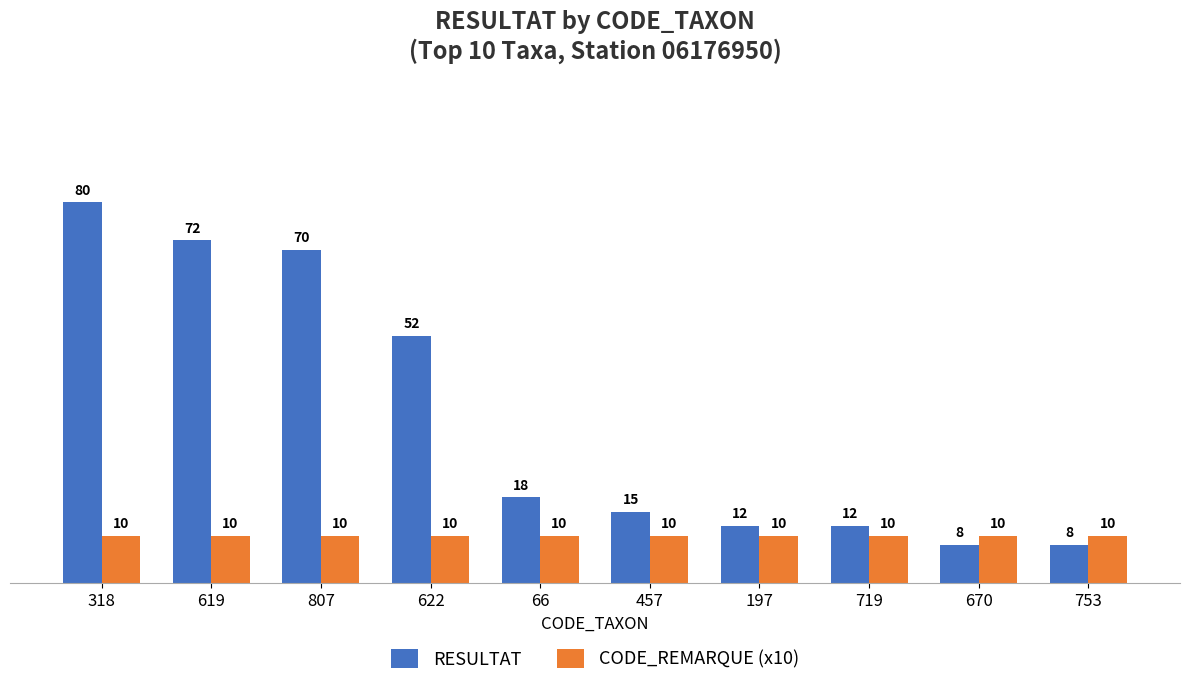

What is the spread (max minus min) of values at 318?

70